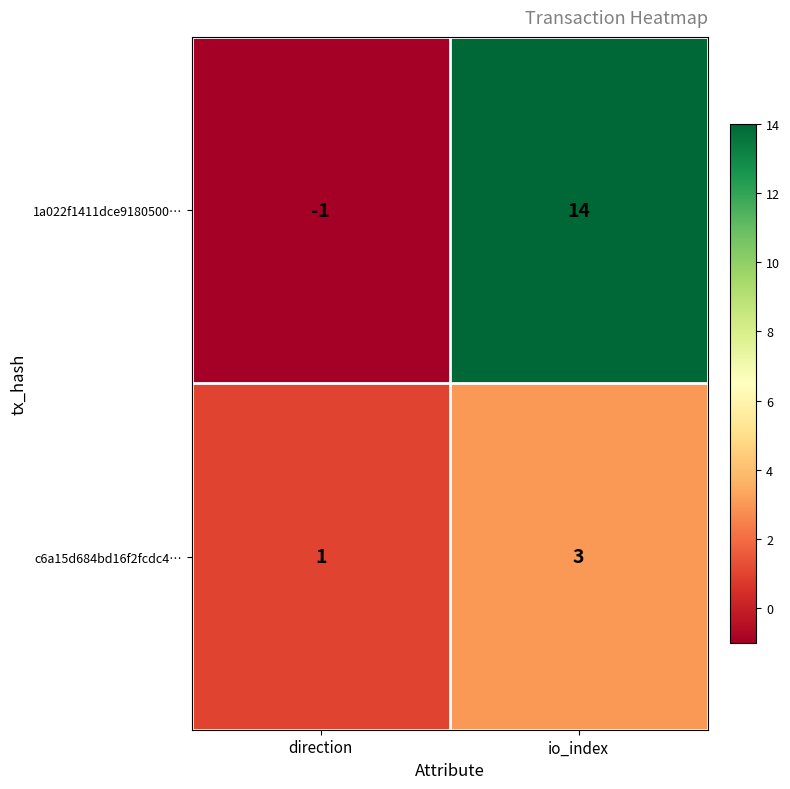

Reading right to left, what are all the values shown in this chart?

1a022f1411dce9180500…: io_index=14	direction=-1
c6a15d684bd16f2fcdc4…: io_index=3	direction=1